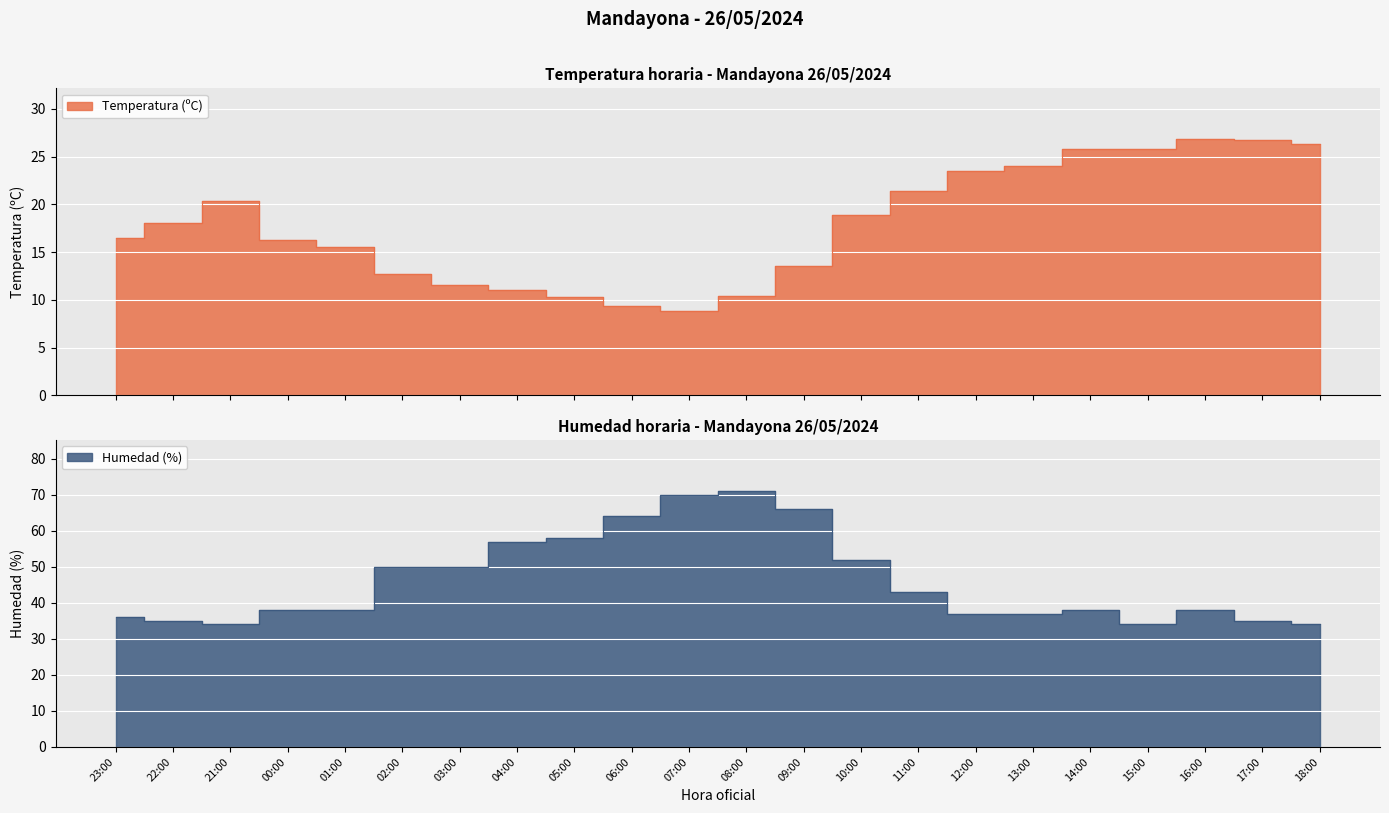

Reading left to right, list all the values displayed in this chart.

Temperatura (ºC): 16.5	18.1	20.4	16.3	15.5	12.7	11.5	11.0	10.3	9.3	8.8	10.4	13.5	18.9	21.4	23.5	24.0	25.8	25.8	26.8	26.7	26.3
Humedad (%): 36.0	35.0	34.0	38.0	38.0	50.0	50.0	57.0	58.0	64.0	70.0	71.0	66.0	52.0	43.0	37.0	37.0	38.0	34.0	38.0	35.0	34.0